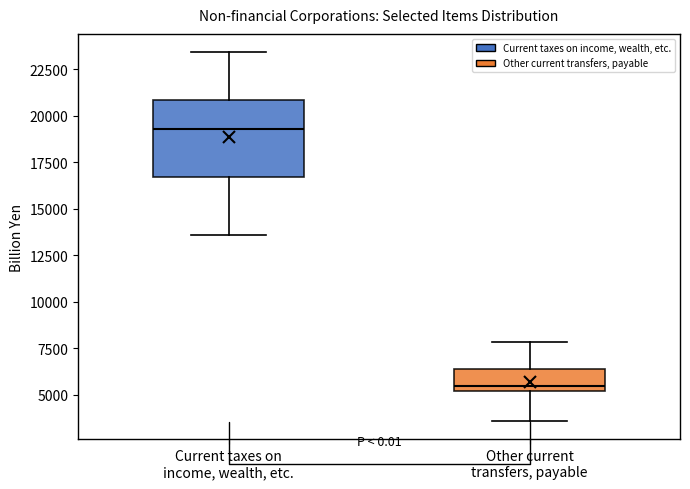

Reading left to right, transcribe this box plot: for each box, give where its median line is, the range the box spans, and where its two whiskers end, as read against the y-axis. The values are not printed on the chart, so give them approximately, as read against the axis.

Current taxes on income, wealth, etc.: median 19500, box 16500 to 21000, whiskers 13500 to 23500
Other current transfers, payable: median 5500, box 5000 to 6500, whiskers 3500 to 8000